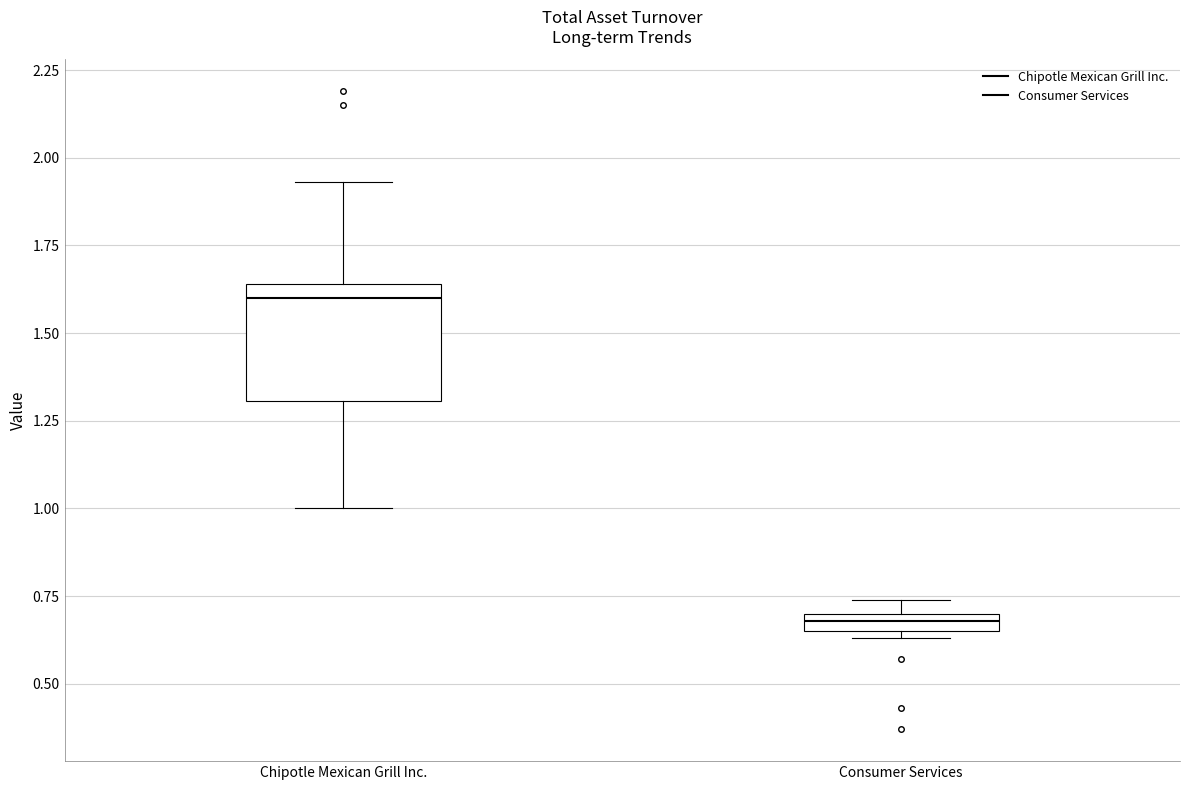

Comparing the boxes themselves (not the whiskers), which one is the tallest?

Chipotle Mexican Grill Inc.